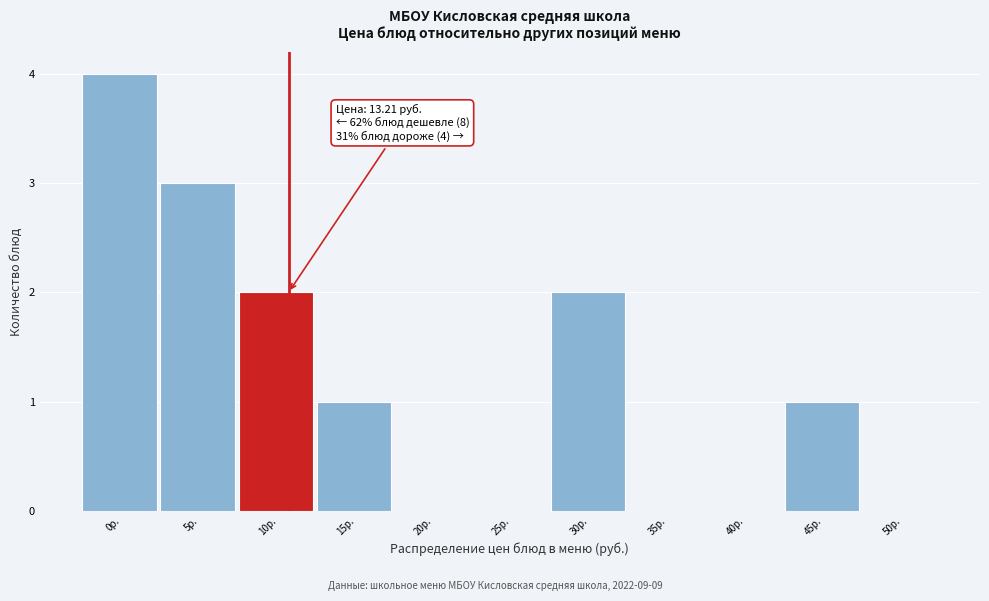

Reading left to right, what are all the values shown in this chart?

0р.=4	5р.=3	10р.=2	15р.=1	20р.=0	25р.=0	30р.=2	35р.=0	40р.=0	45р.=1	50р.=0